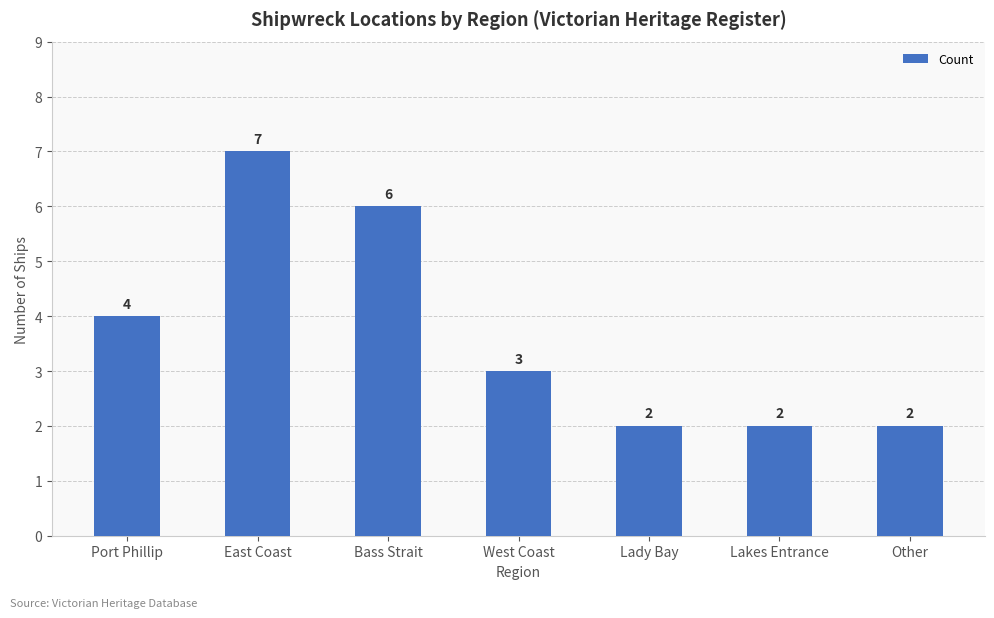

Approximately how many times larger is the value at Bass Strait compared to Other?

3.0